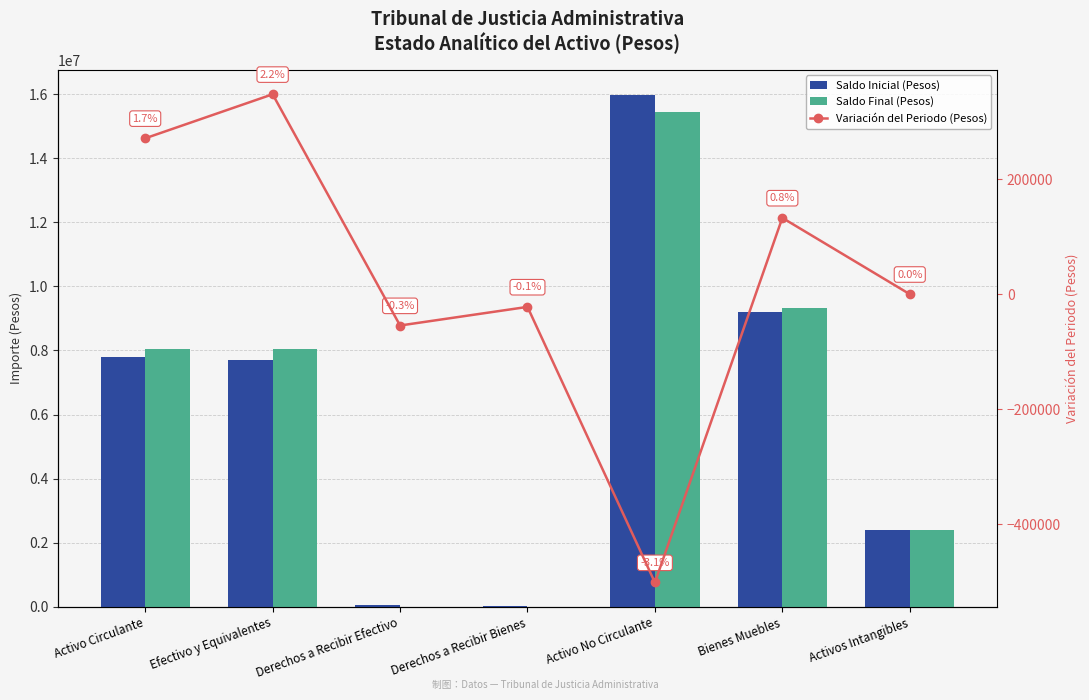

What is the minimum value for Variación del Periodo (Pesos)?

-501627.1